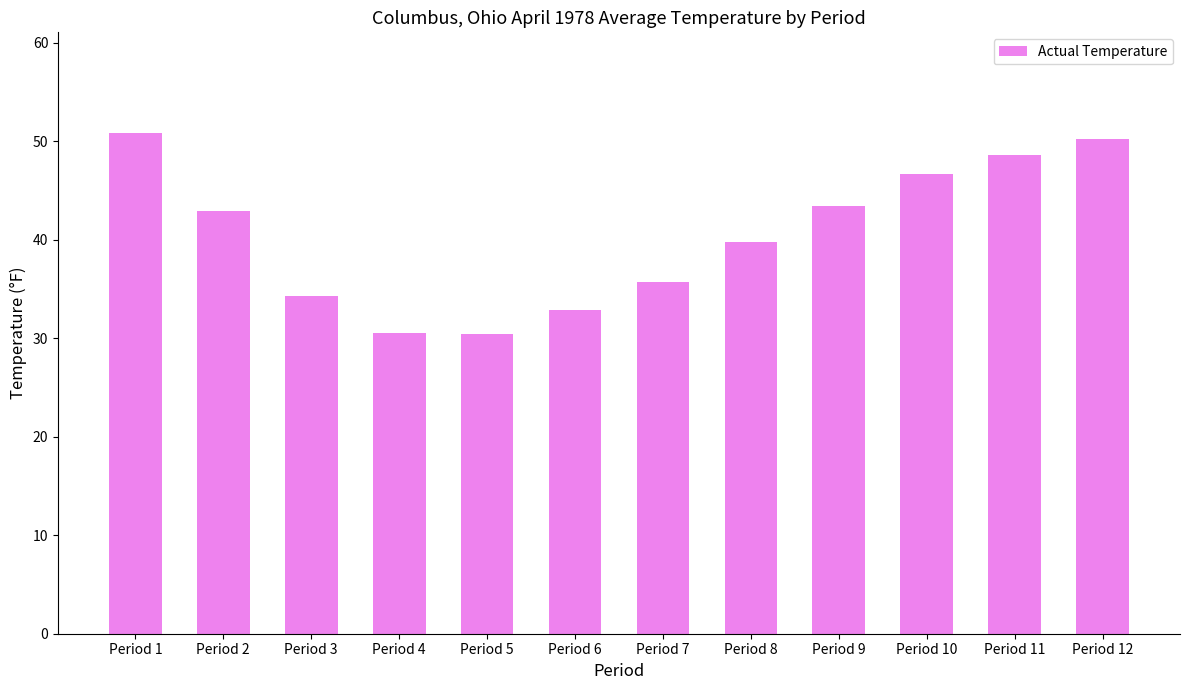

Between Period 4 and Period 1, which is larger?

Period 1